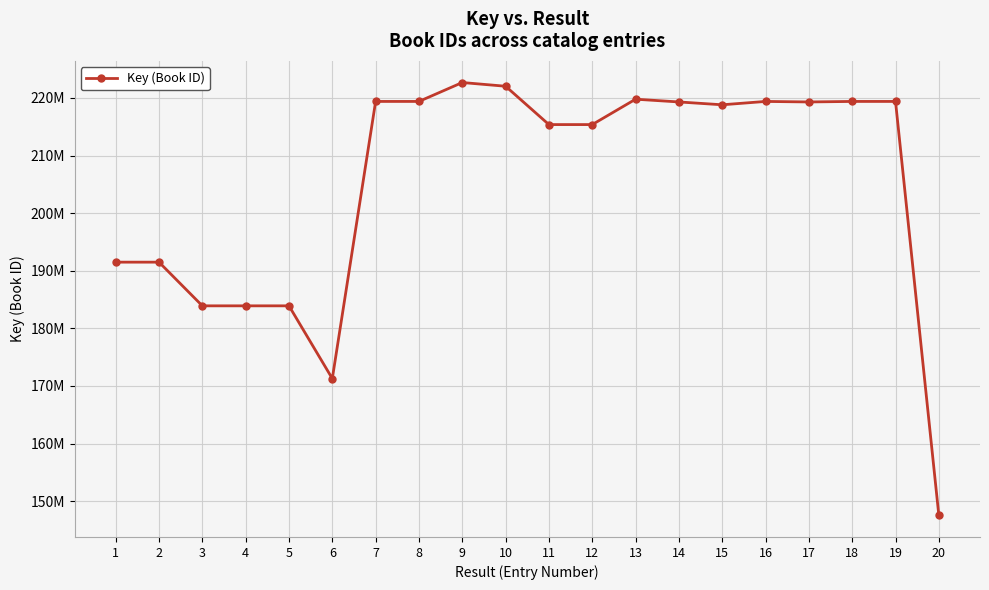

Approximately how many times larger is the value at 1 compared to 18?

0.9